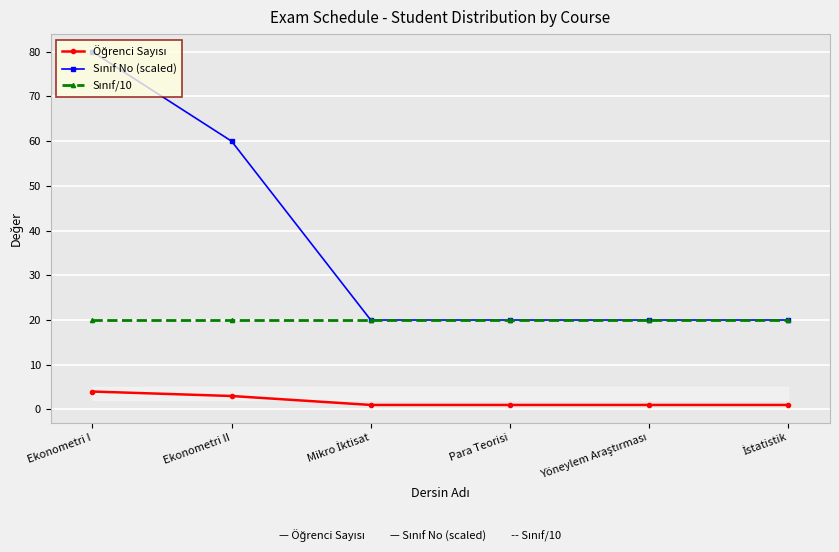

At how many categories does at least one series exceed 60?

1